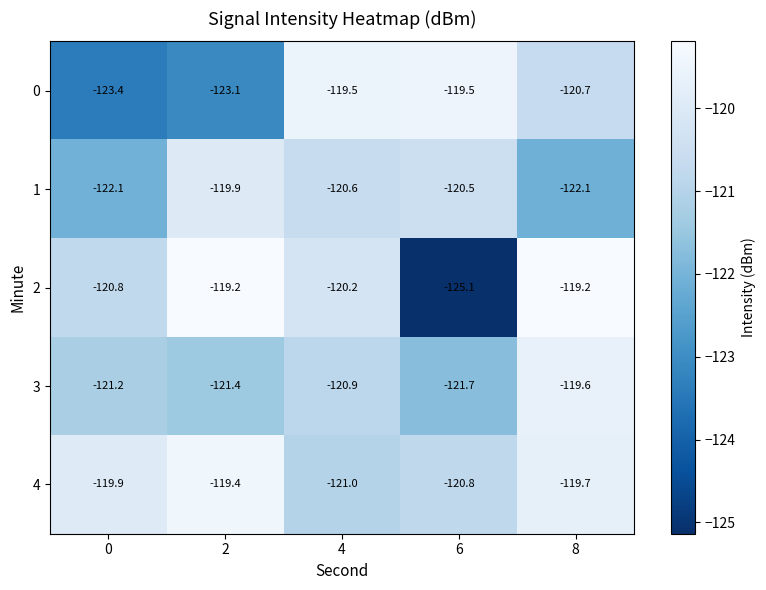

Where is 1 nearest to the value -121?

4